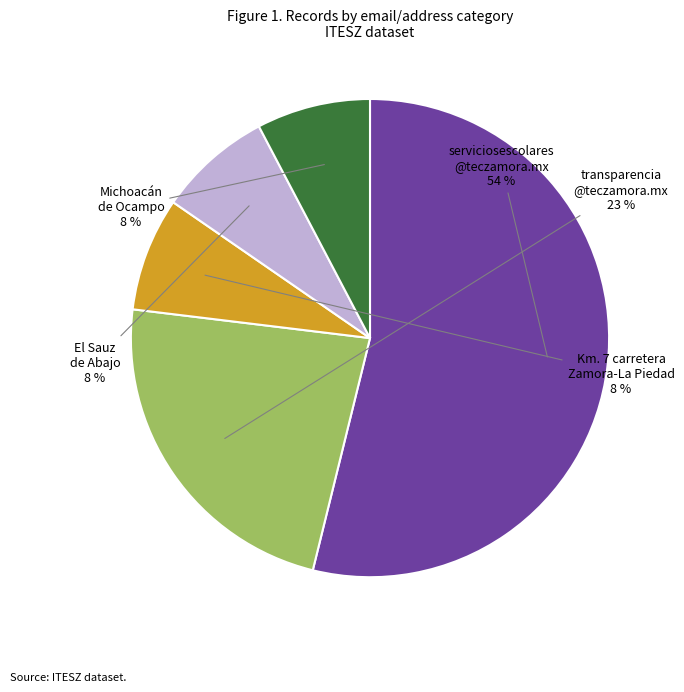

To the nearest percent, what is the difference between the largest and smallest slice percentages?

46%